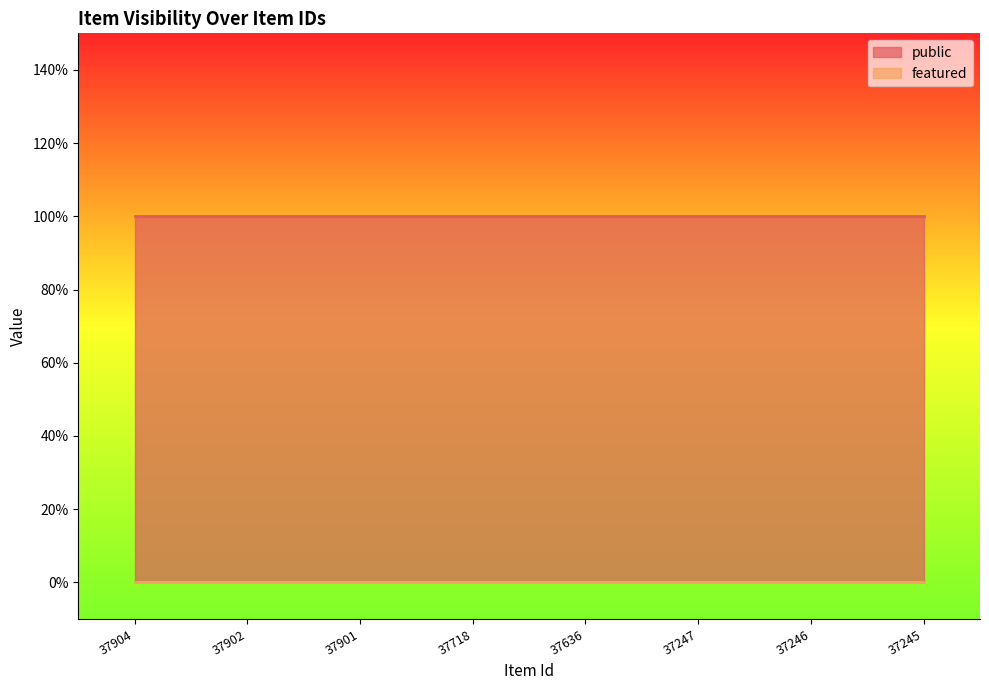

Reading left to right, what are all the values shown in this chart?

public: 1	1	1	1	1	1	1	1
featured: 0	0	0	0	0	0	0	0